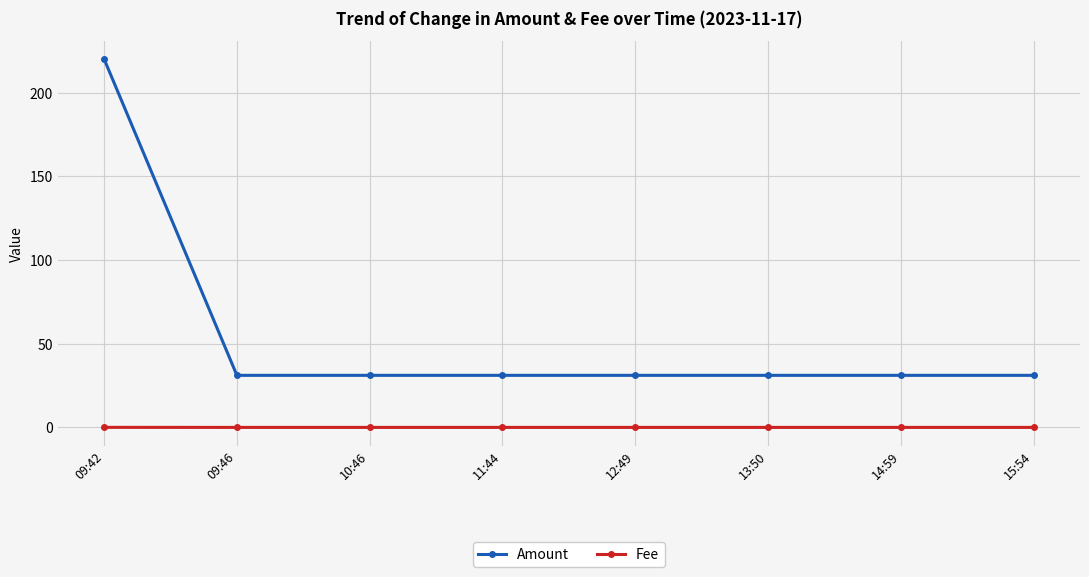

The Amount series shows 119.9 at 09:42. True or false?

False